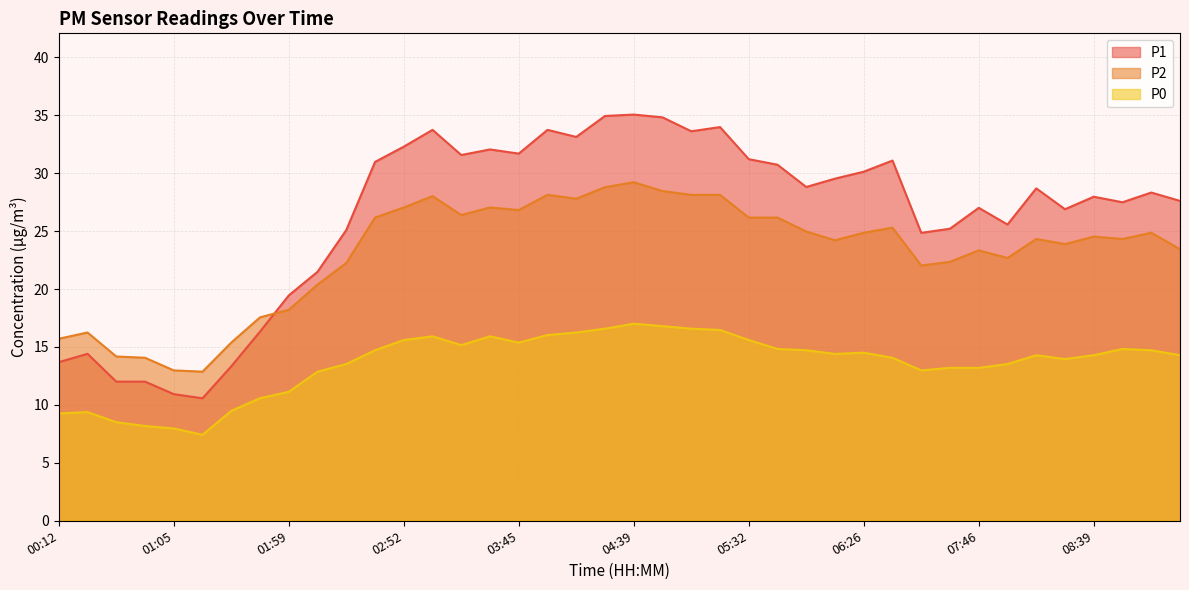

List the series in order of their overall mean, lowest first.

P0, P2, P1